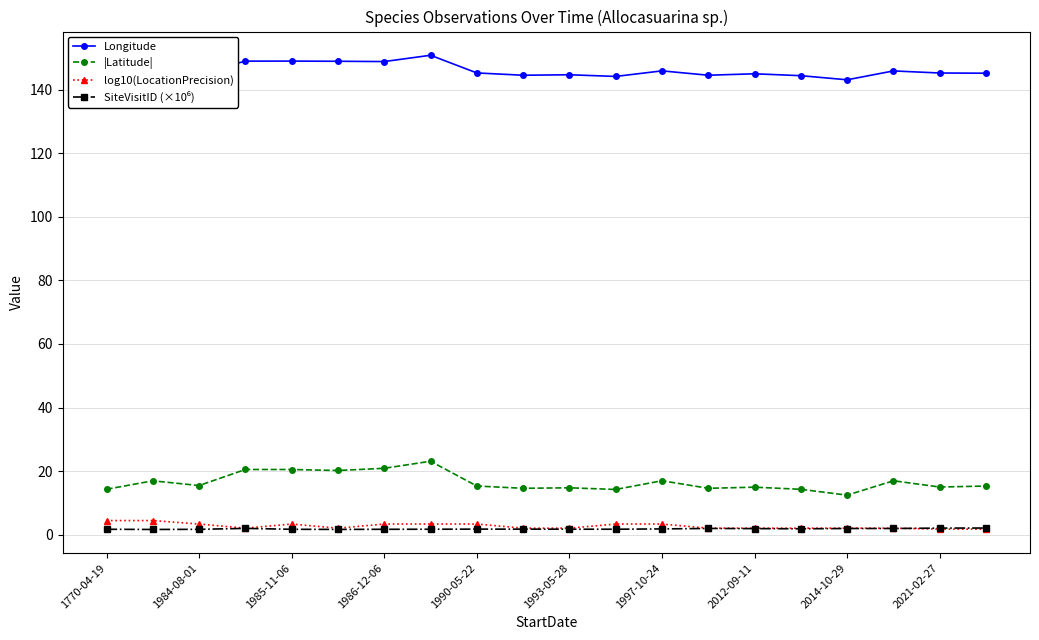

What is the value of the |Latitude| point at the 5th from the left?

20.5